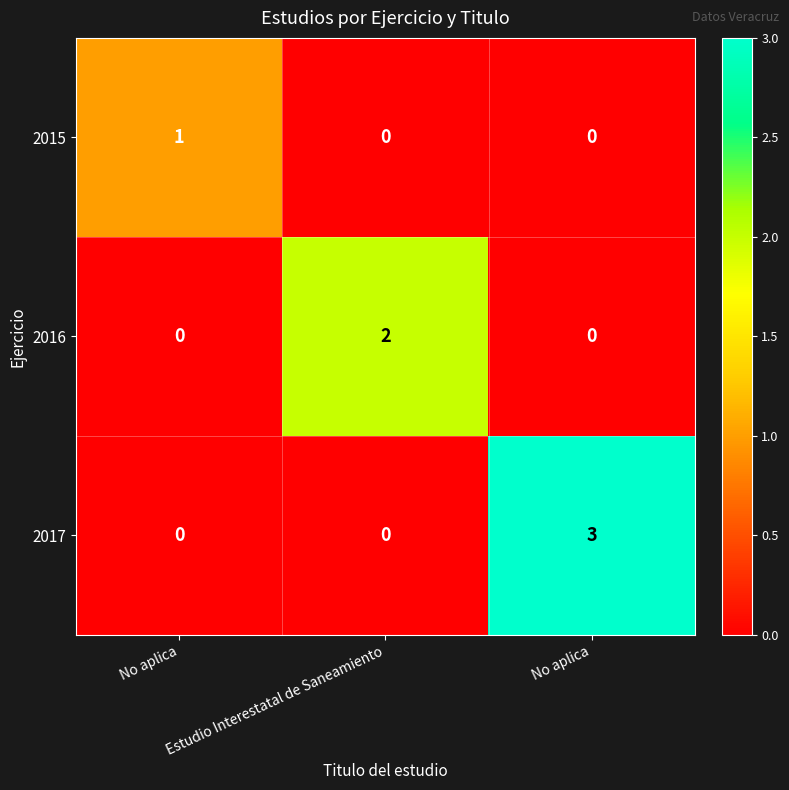

Which has a higher value, No aplica or No aplica?

No aplica